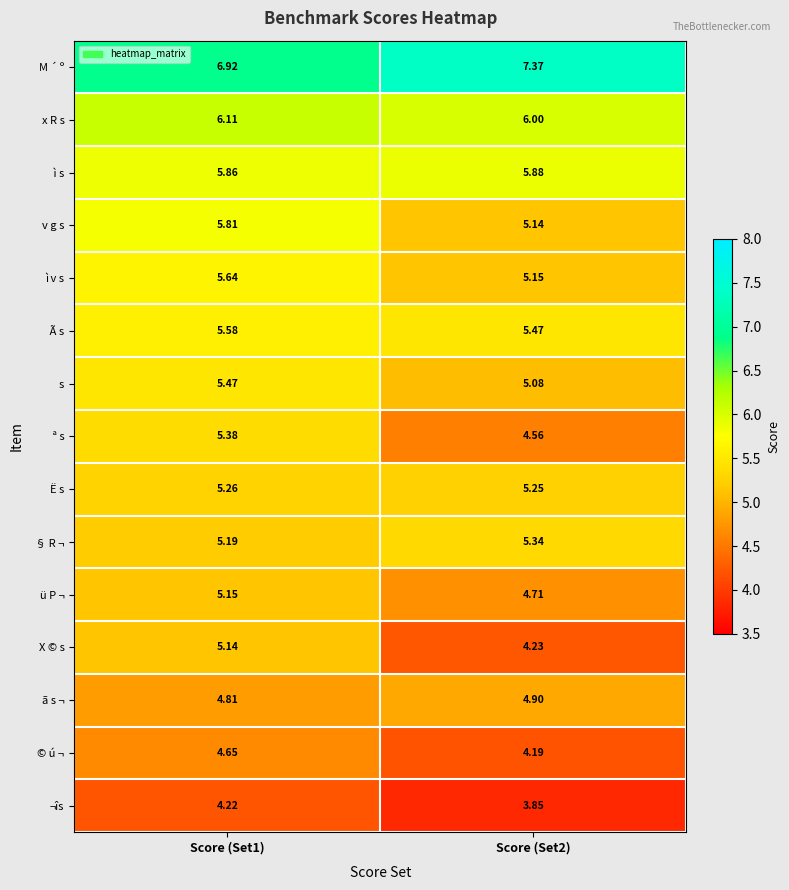

Between Score (Set1) and Score (Set2), which series saw the biggest shift?

X © s